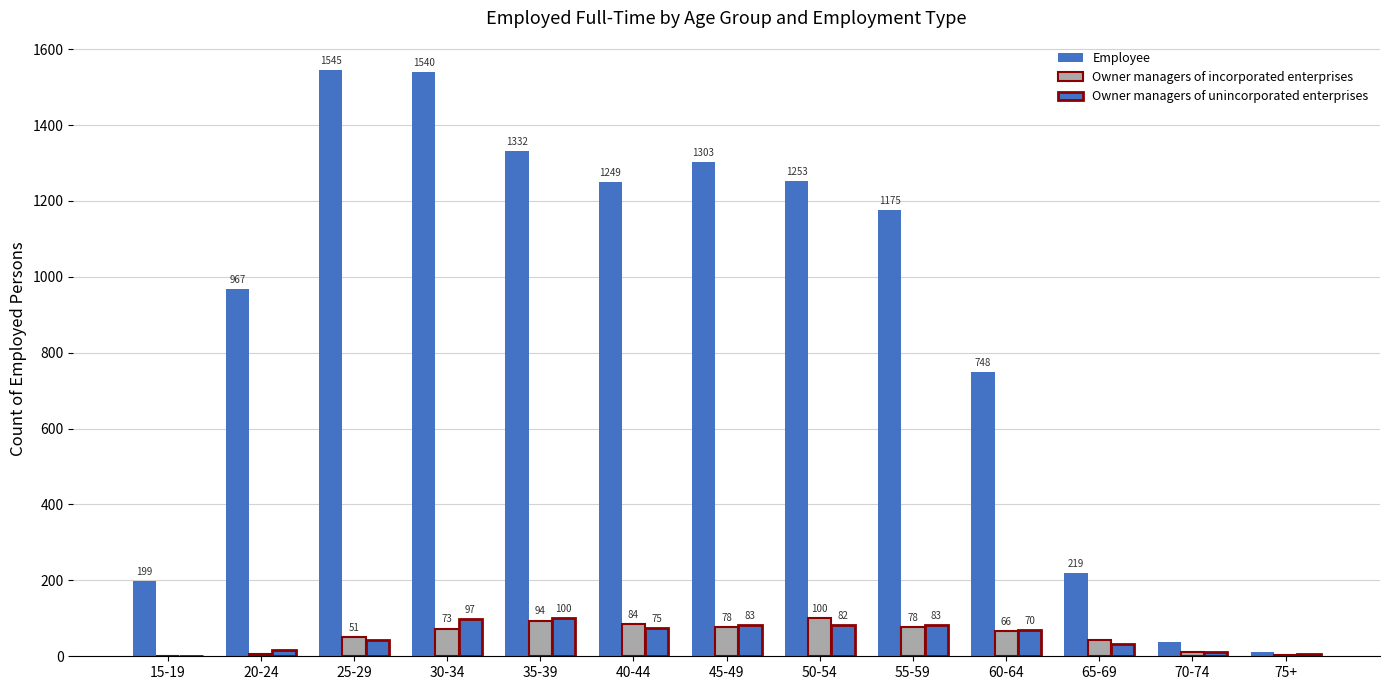

Count the number of categories in the chart.

13